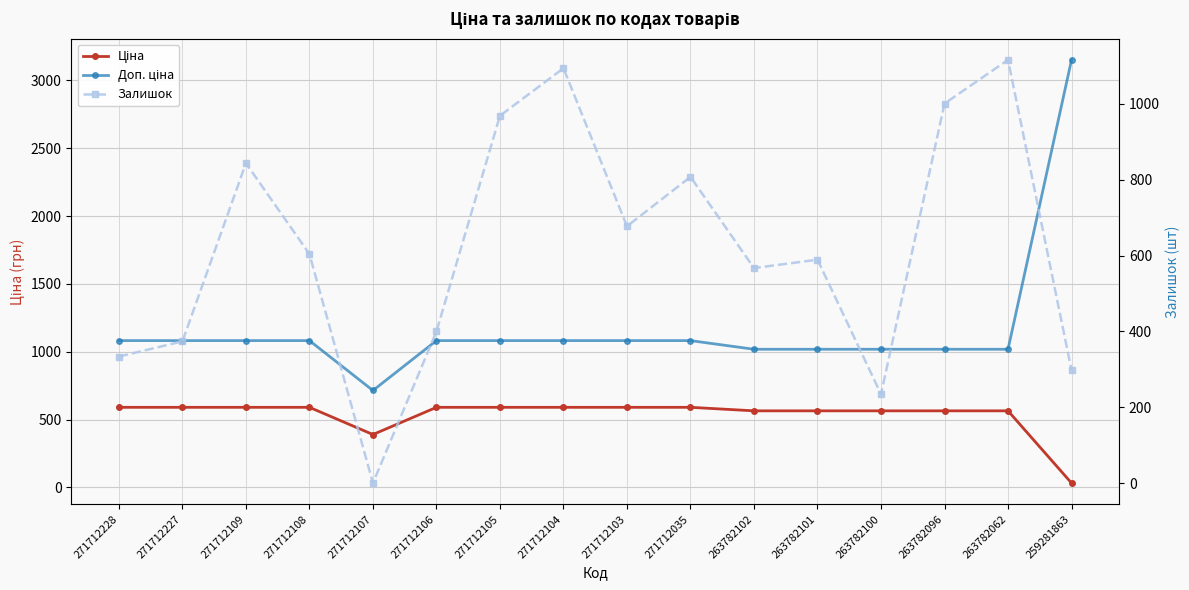

Where is the first local minimum for Залишок?

271712107